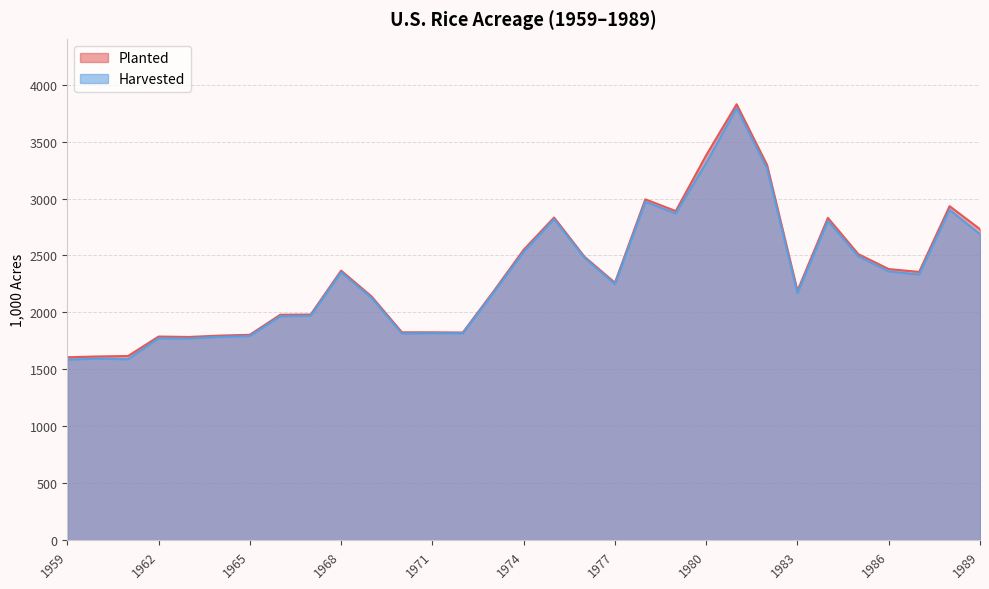

True or false: Harvested has more than 2 interior local peaks.

True